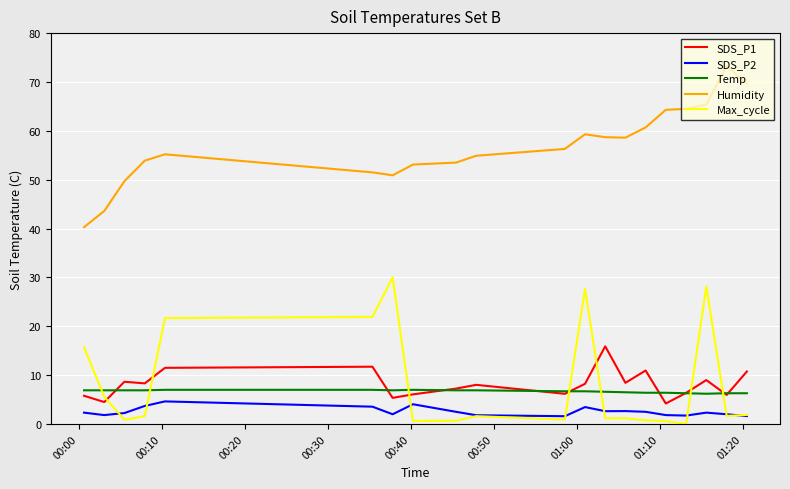

Which series has the largest total across all categories?

Humidity